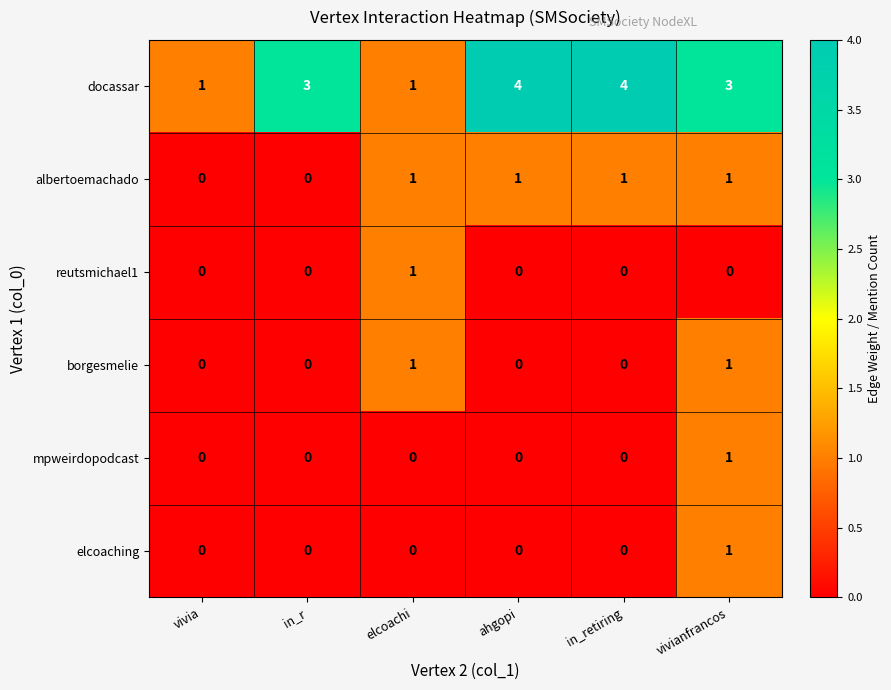

Between elcoachi and ahgopi, which series saw the biggest shift?

docassar